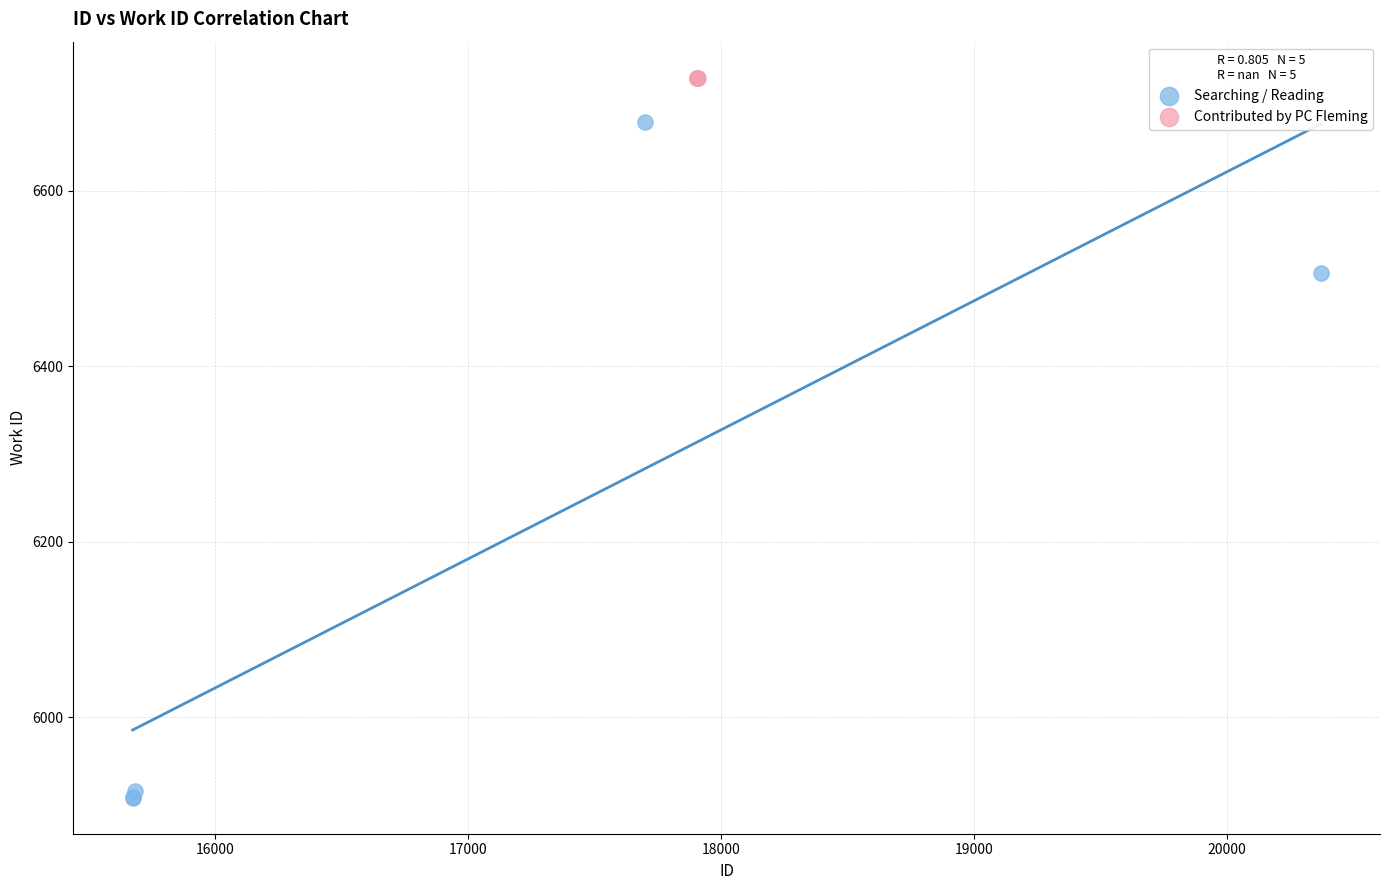

Which series contains the lowest Y value?

Searching / Reading